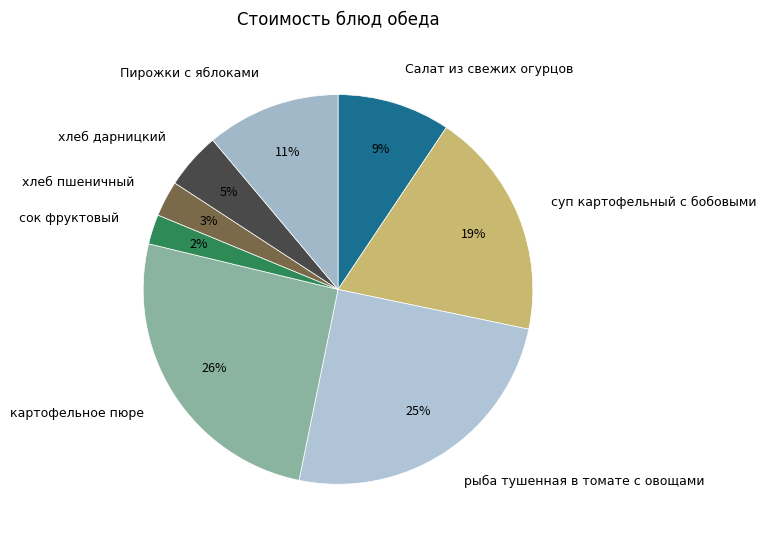

Between картофельное пюре and сок фруктовый, which is larger?

картофельное пюре